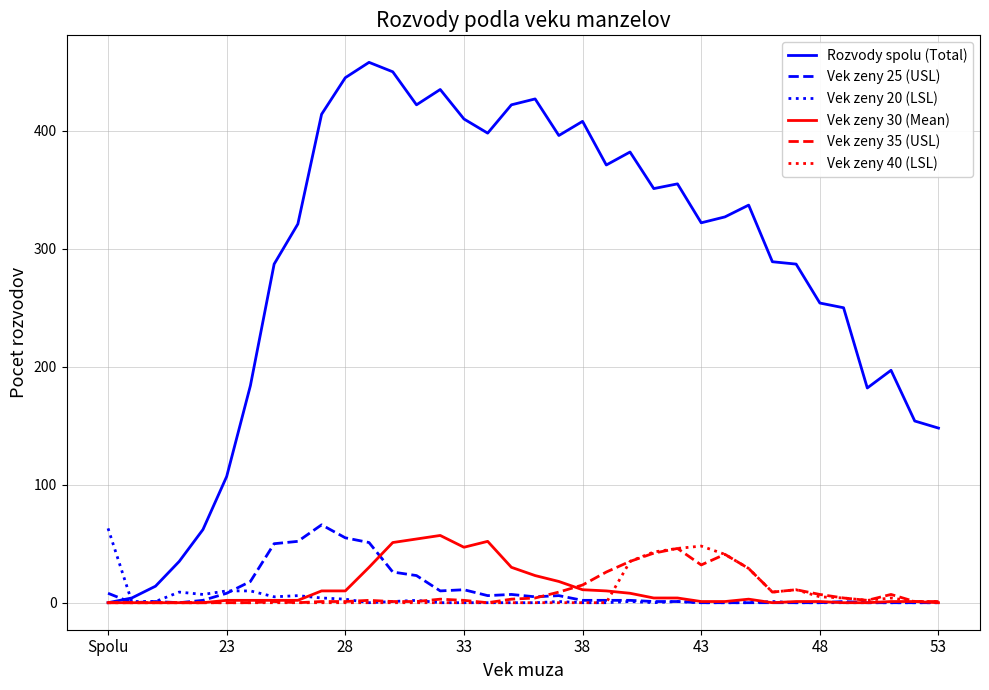

What is the sum of all Rozvody spolu (Total) values?

10305